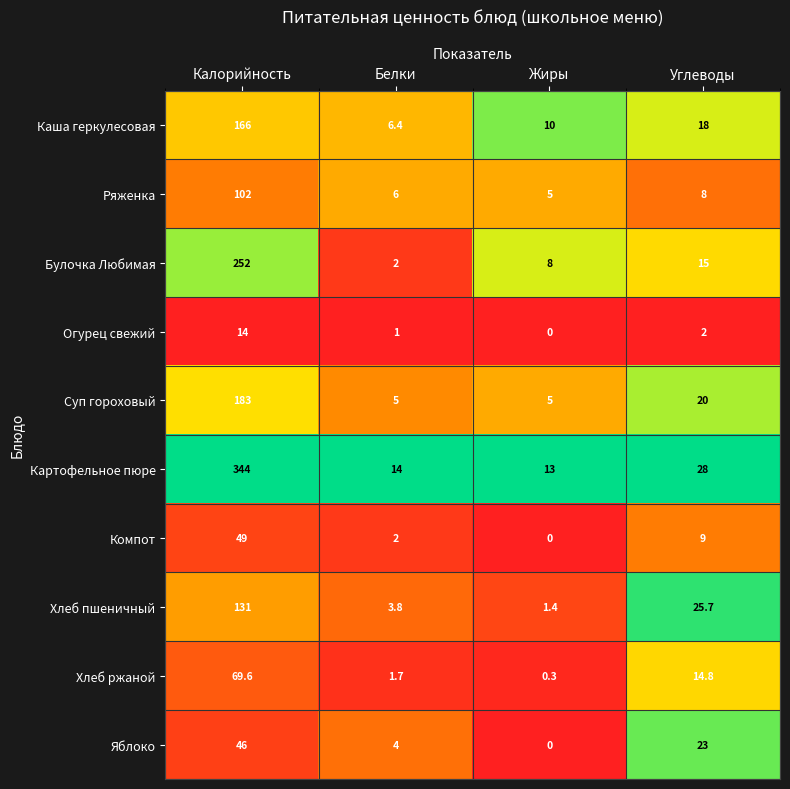

At which label is Компот closest to 24?

Углеводы